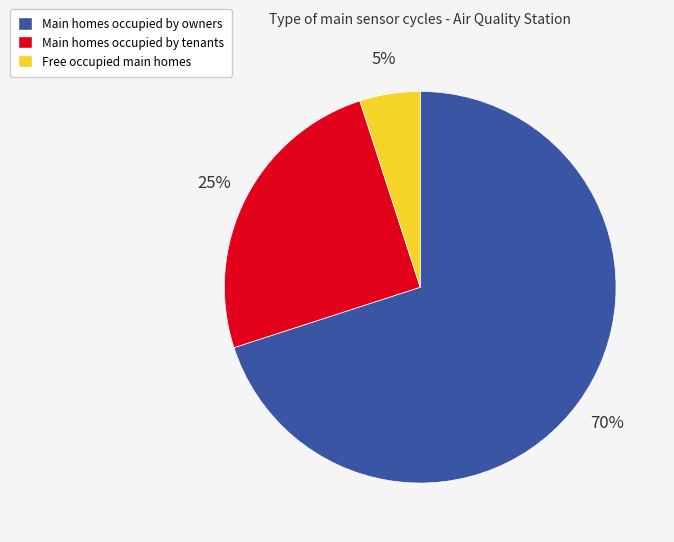

To the nearest percent, what is the difference between the largest and smallest slice percentages?

65%